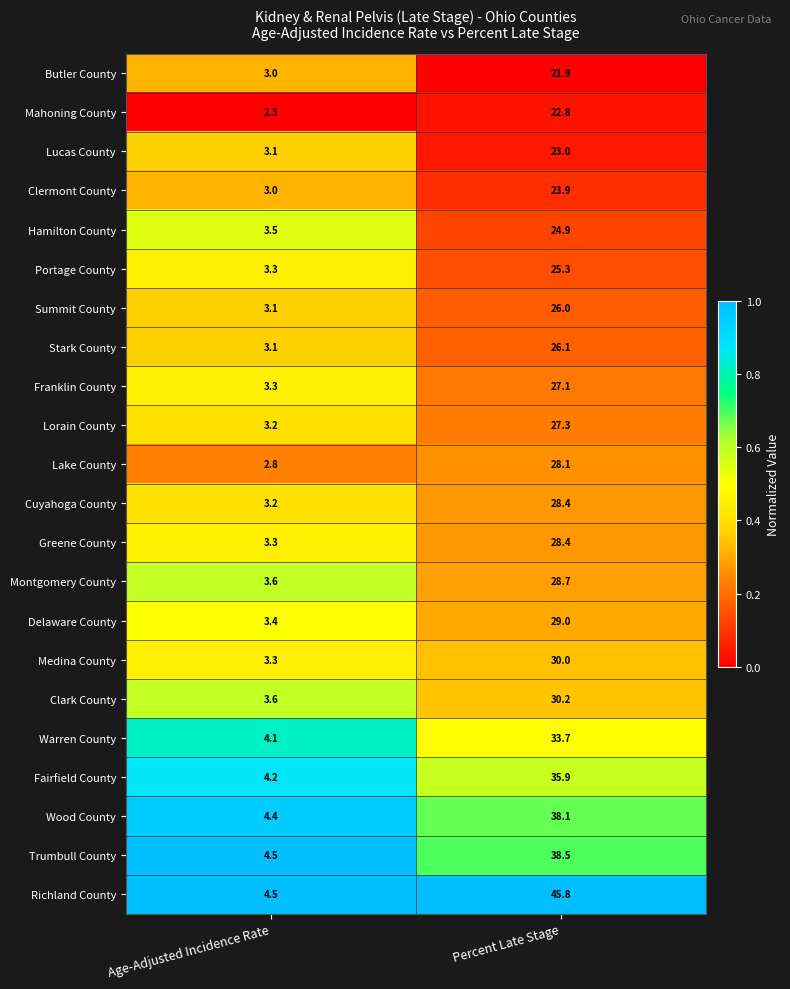

Is it true that Butler County equals 3.0 at Age-Adjusted Incidence Rate?

True